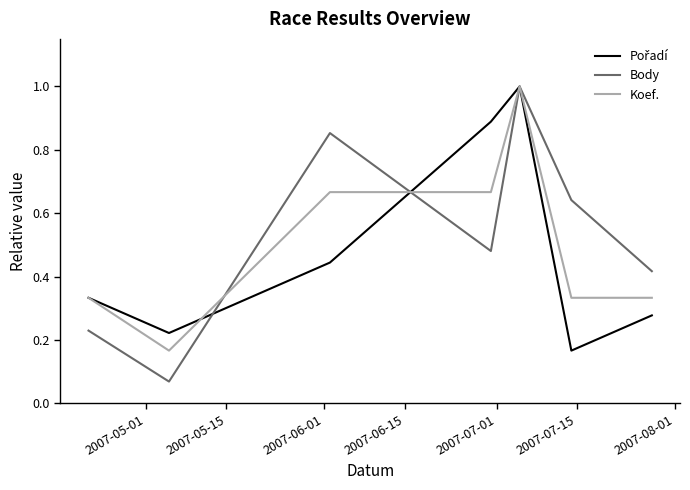

What is the greatest value displayed?

1.0